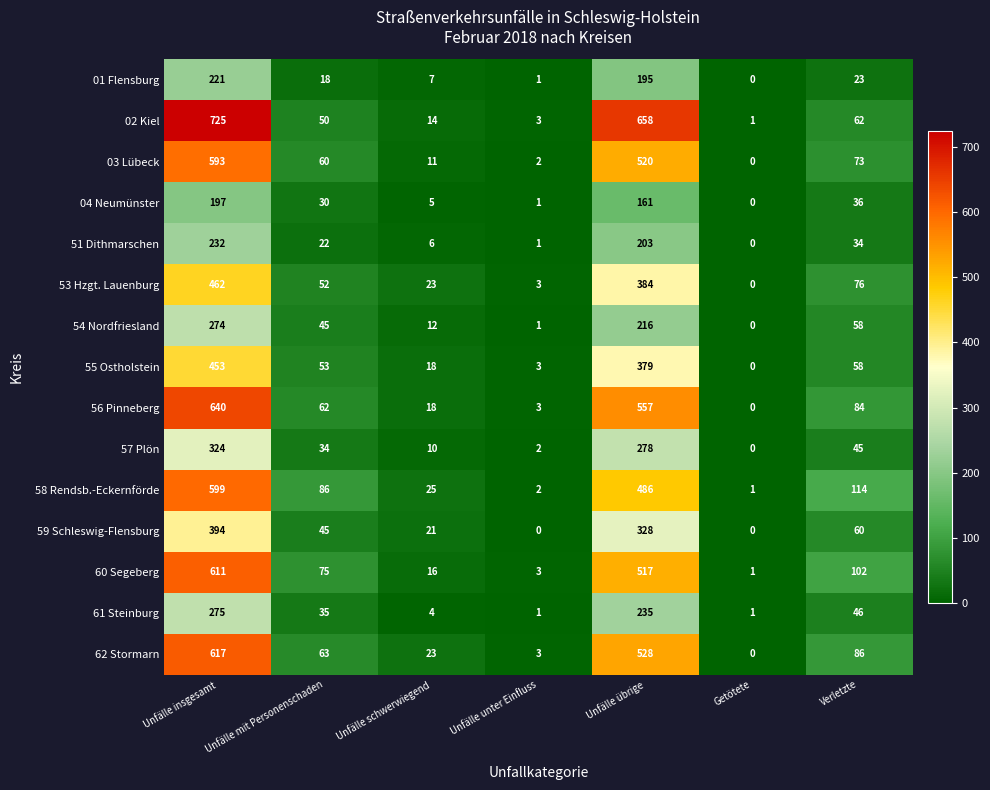

The value of 04 Neumünster at Unfälle schwerwiegend is 9. True or false?

False